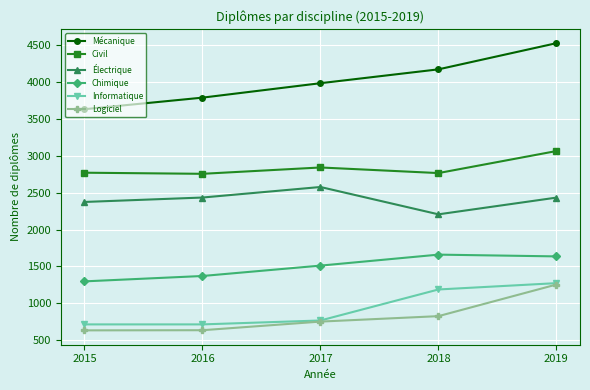

Which series has the widest spread of values?

Mécanique